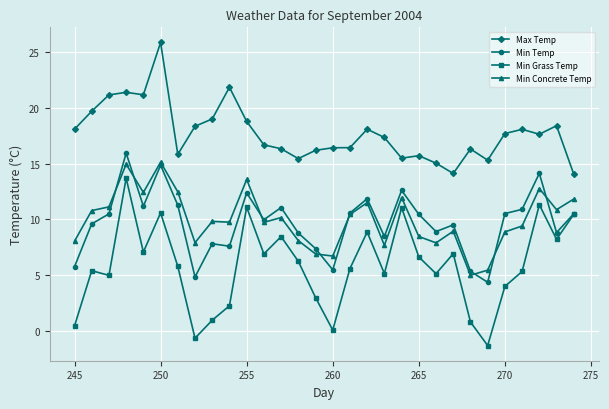

True or false: Min Concrete Temp and Max Temp intersect in this chart.

False